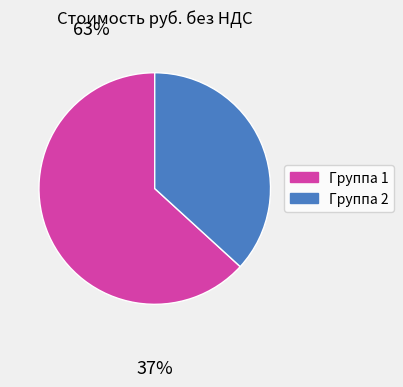

Is there any slice that represents more than half of the pie?

Yes